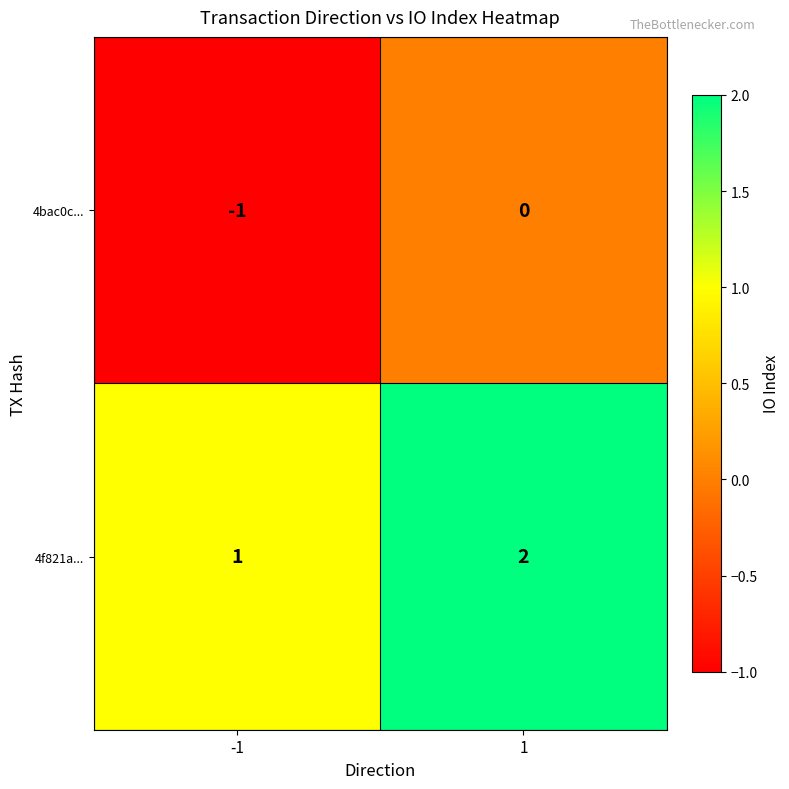

Reading left to right, list all the values displayed in this chart.

4bac0c...: -1=-1	1=0
4f821a...: -1=1	1=2